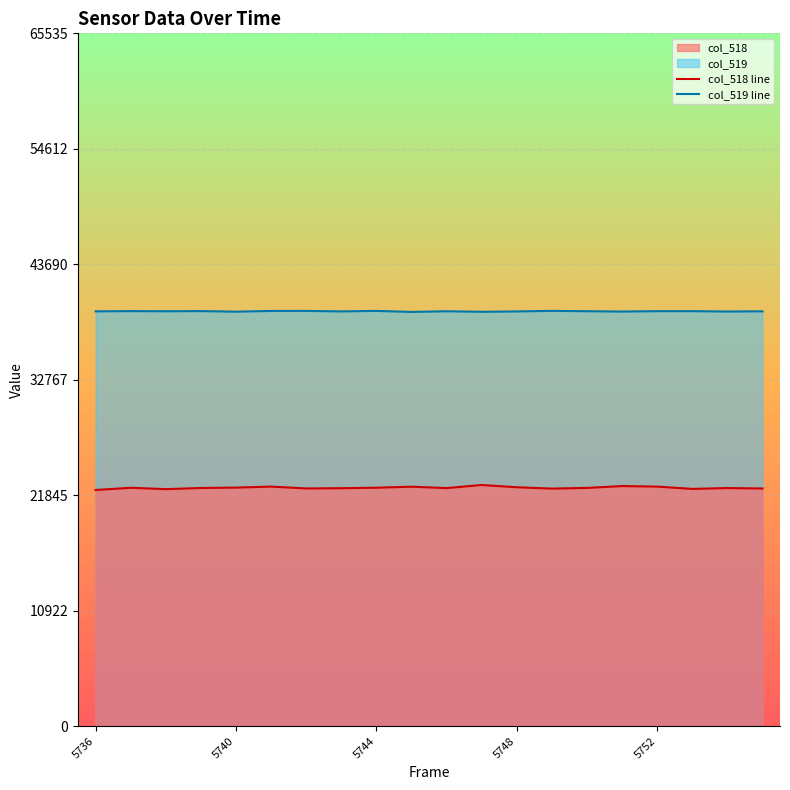

What is the approximate value of col_519 line at 10, to the nearest 5?

39245